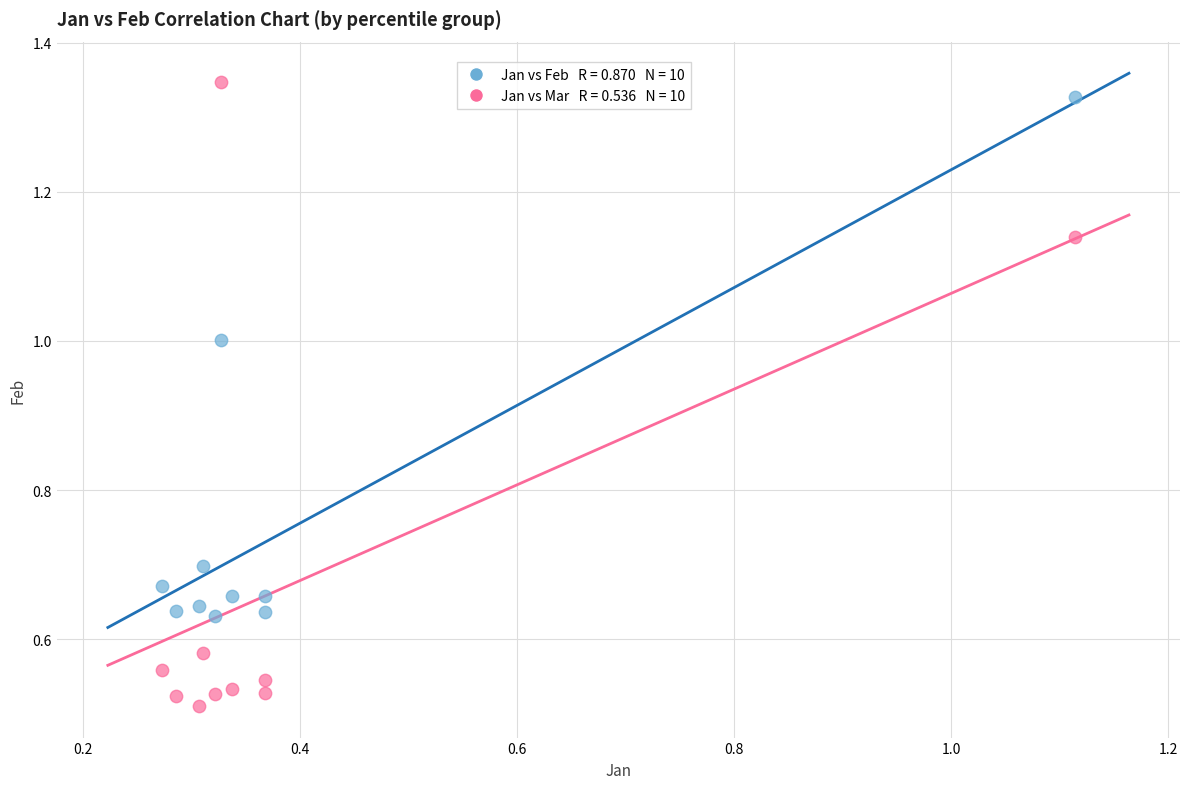

Across all data points, what is the range of X values (max minus min)?

0.8